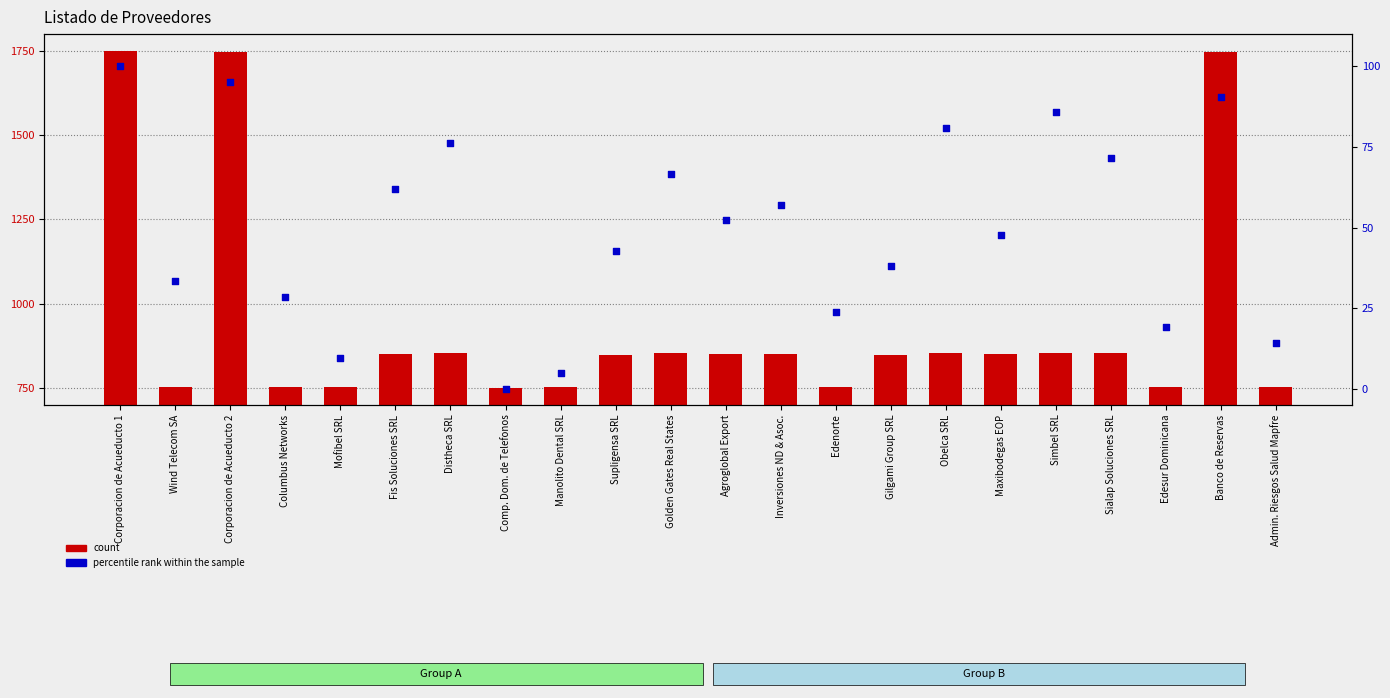

Which series has the largest Y range (max minus min)?

count